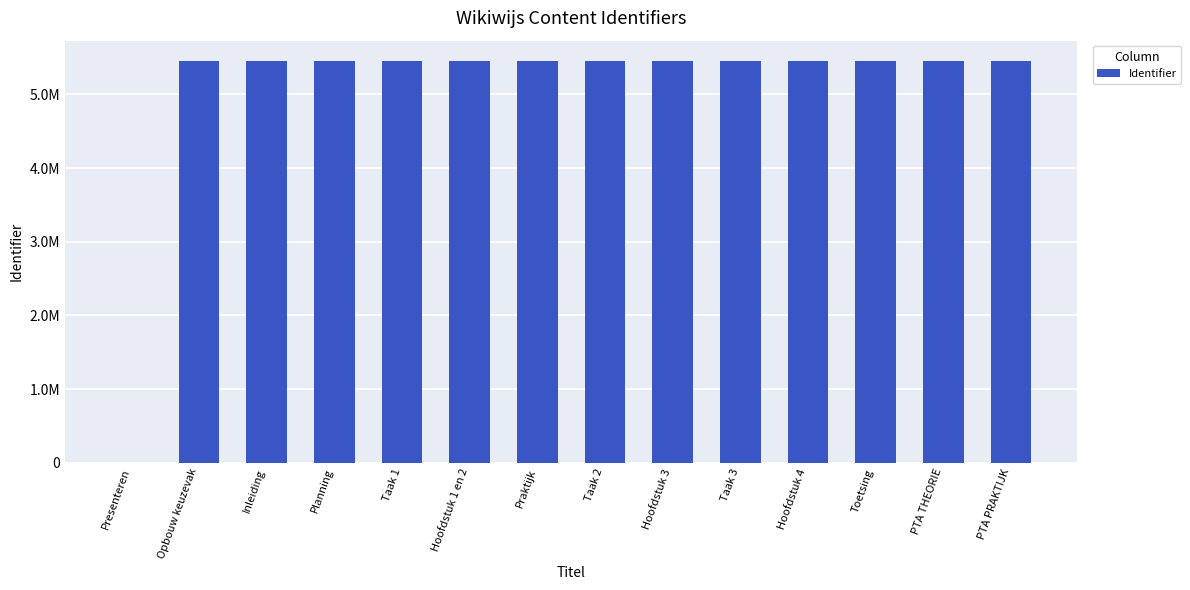

The value at PTA PRAKTIJK is 5457168. True or false?

True